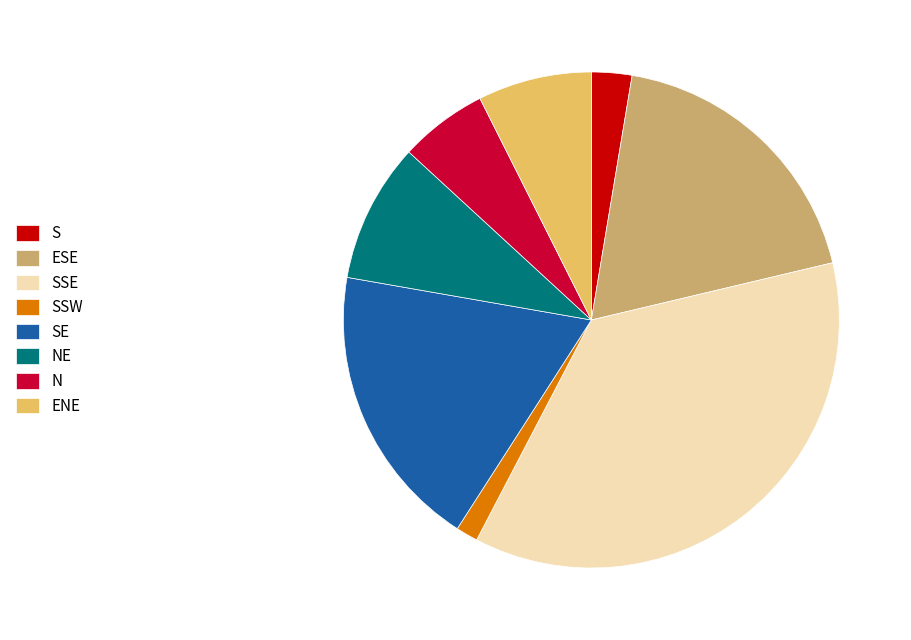

Which slice is the smallest?

SSW